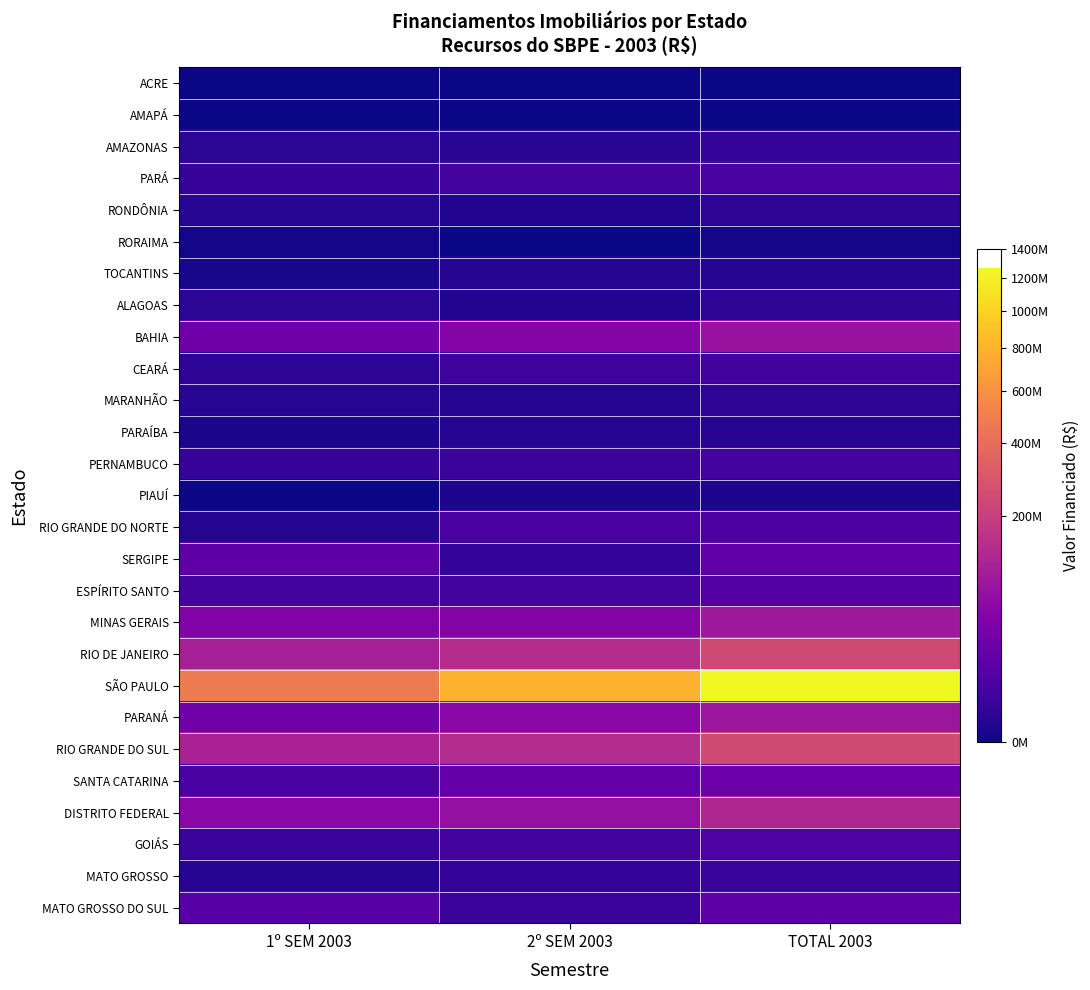

At 2º SEM 2003, list the series in order from smallest to largest.

ACRE, AMAPÁ, RORAIMA, PIAUÍ, ALAGOAS, RONDÔNIA, TOCANTINS, MARANHÃO, PARAÍBA, AMAZONAS, SERGIPE, MATO GROSSO, PERNAMBUCO, MATO GROSSO DO SUL, CEARÁ, PARÁ, GOIÁS, ESPÍRITO SANTO, RIO GRANDE DO NORTE, SANTA CATARINA, BAHIA, MINAS GERAIS, PARANÁ, DISTRITO FEDERAL, RIO GRANDE DO SUL, RIO DE JANEIRO, SÃO PAULO